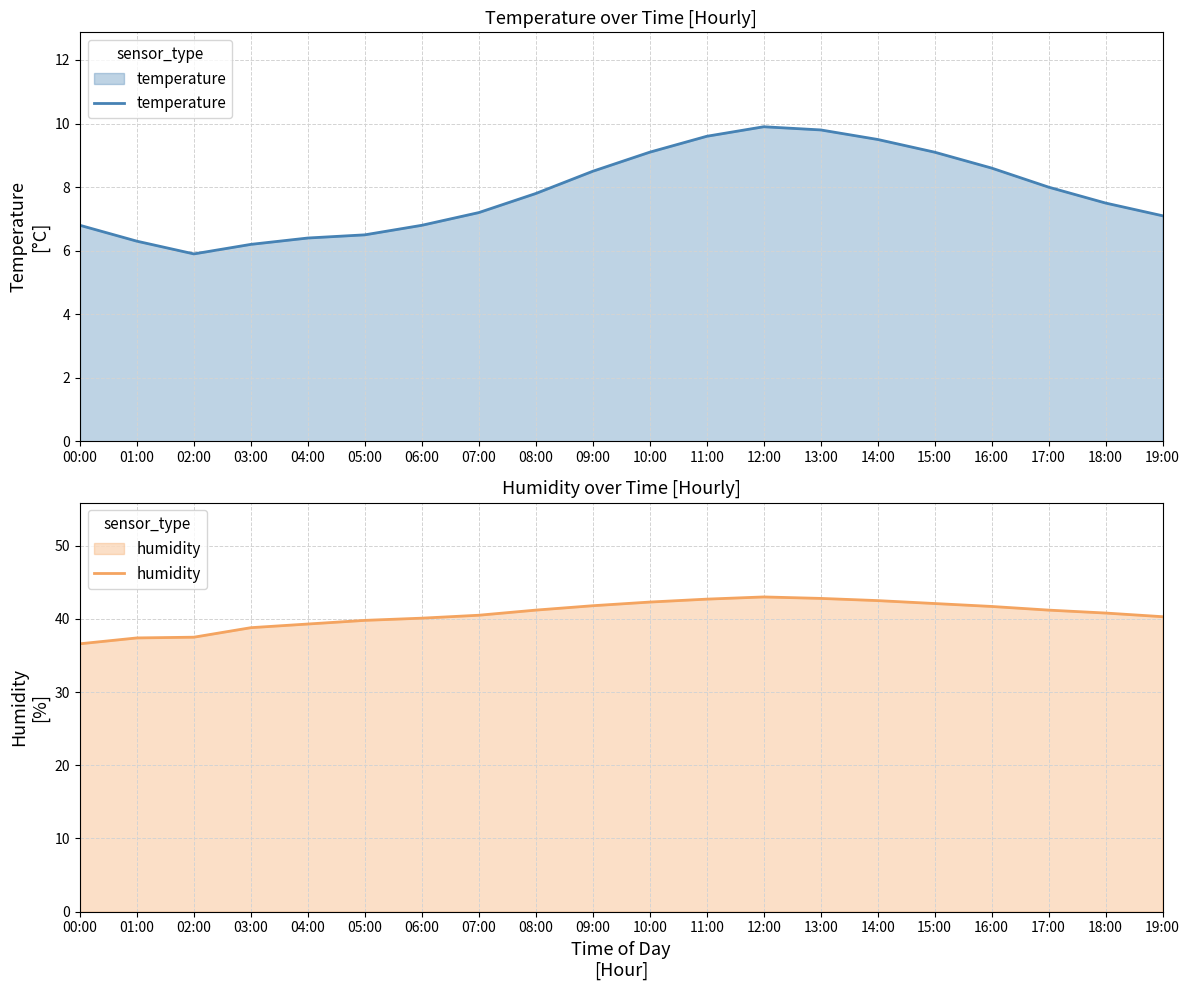

What is the average value of the humidity series?

40.6